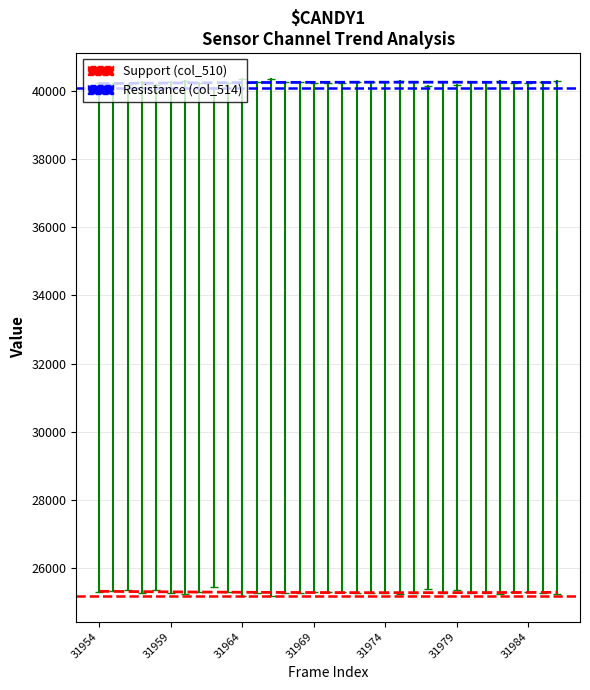

Between 31954 and 31959, which series saw the biggest shift?

Support